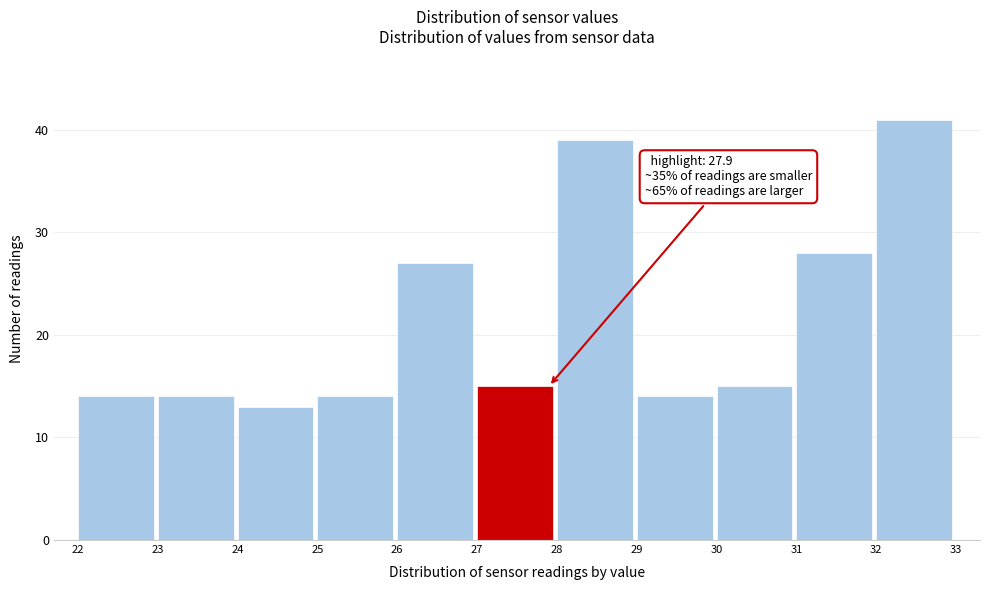

Over which range of the x-axis is the bar tallest?

32 to 33